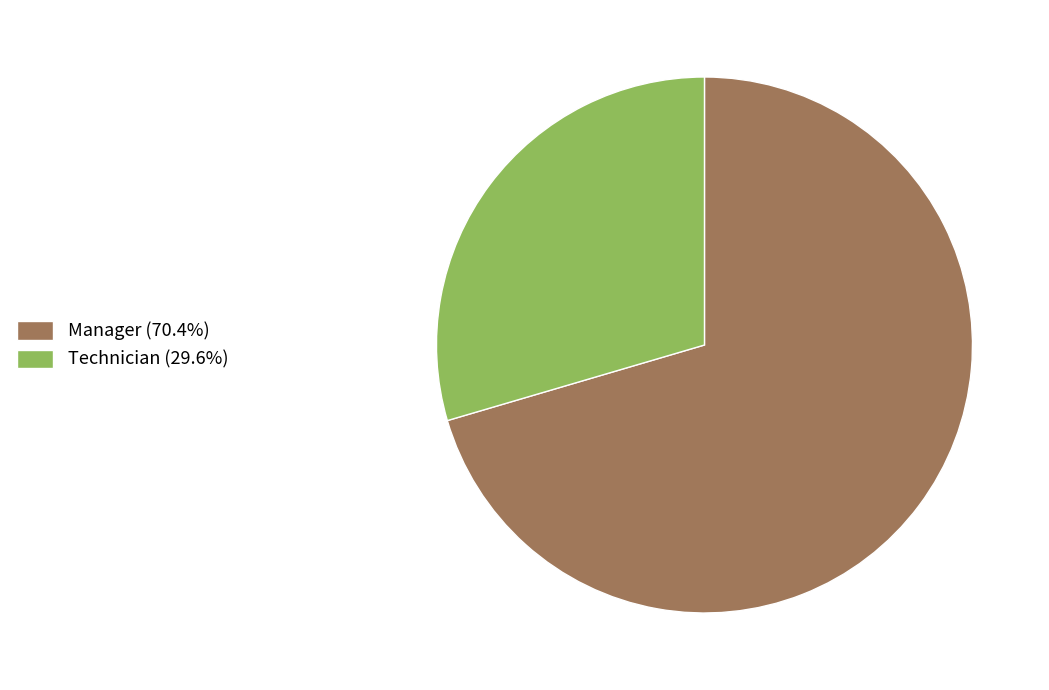

Which slice represents more than half of the pie?

Manager